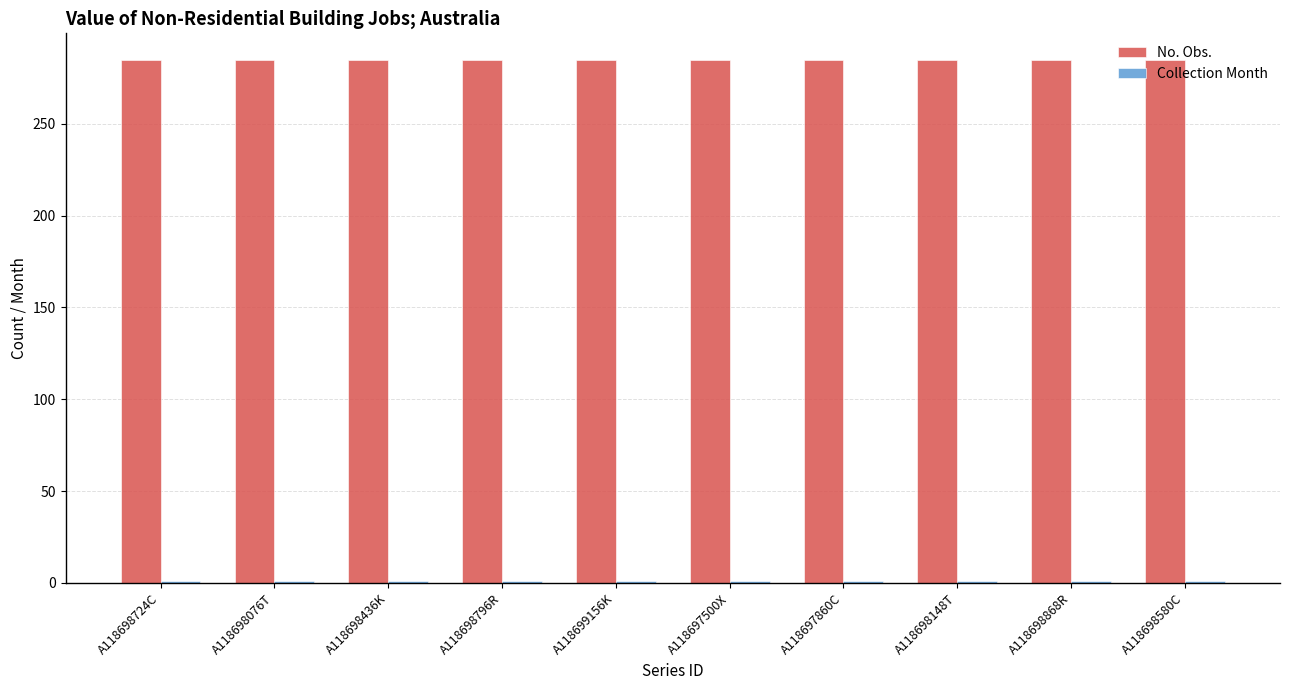

Which series has the largest total across all categories?

No. Obs.